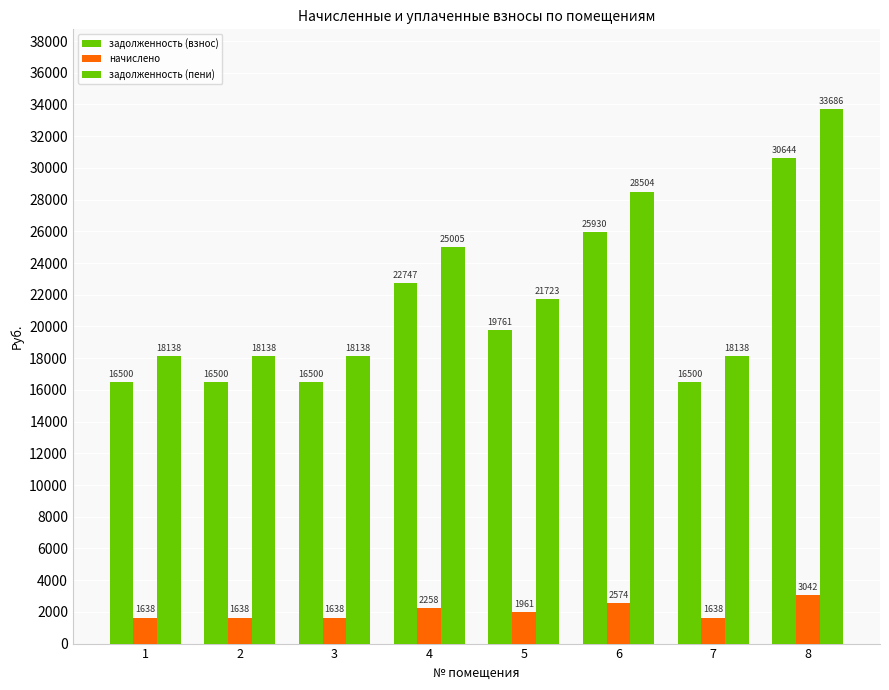

Is the value of задолженность (пени) at 3 greater than the value of начислено at 6?

Yes